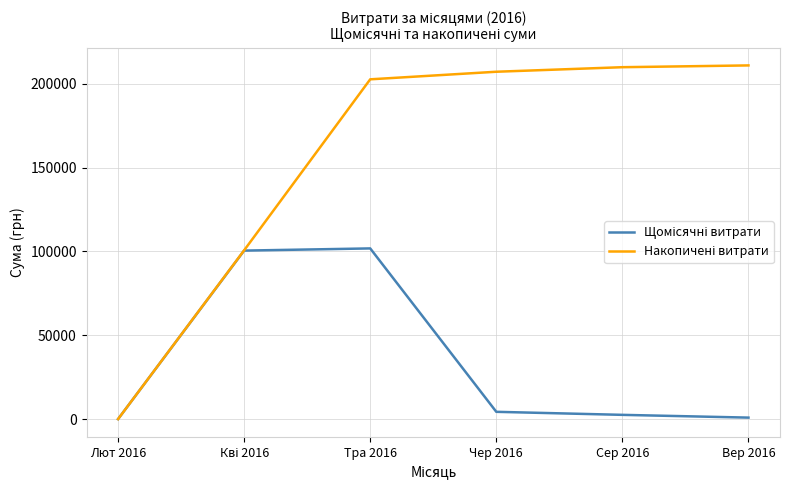

At which category is the sum across all series the highest?

Тра 2016